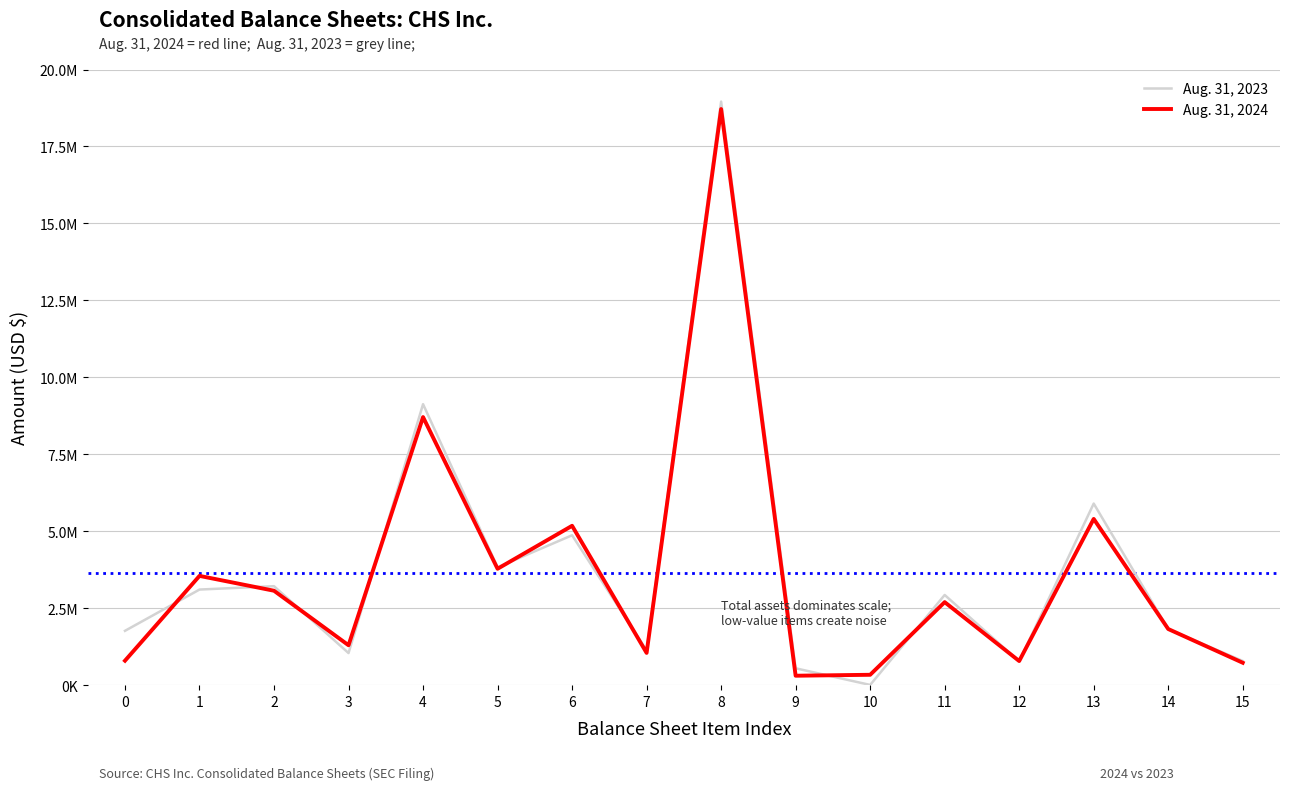

What is the difference between the Aug. 31, 2024 values at 3 and 15?

568443